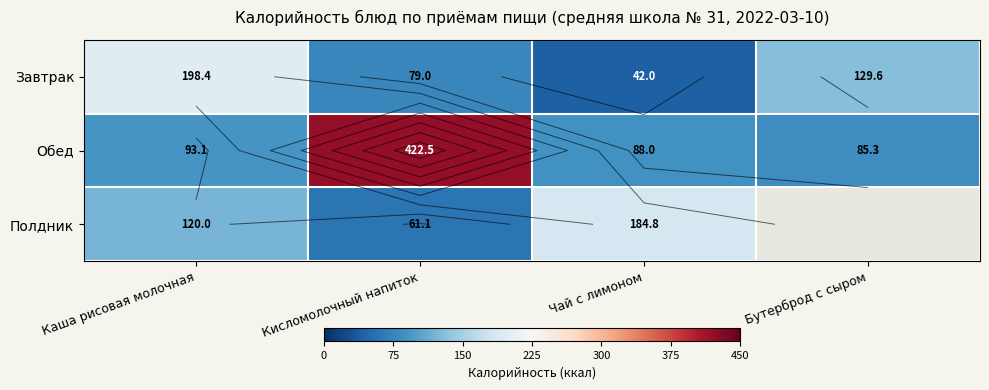

What is the sum of all Завтрак values?

449.0